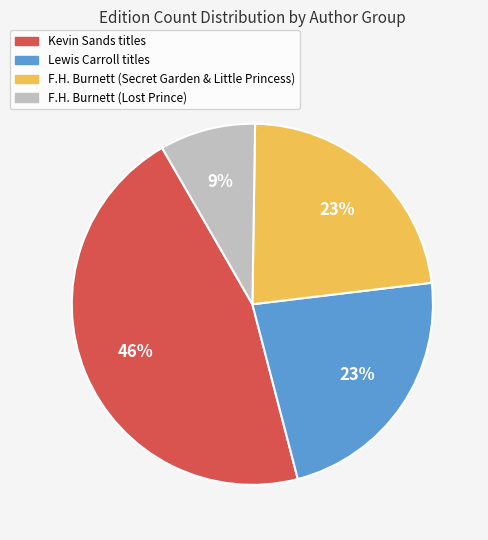

Do Lewis Carroll titles and F.H. Burnett (Lost Prince) together represent more than half of the pie?

No